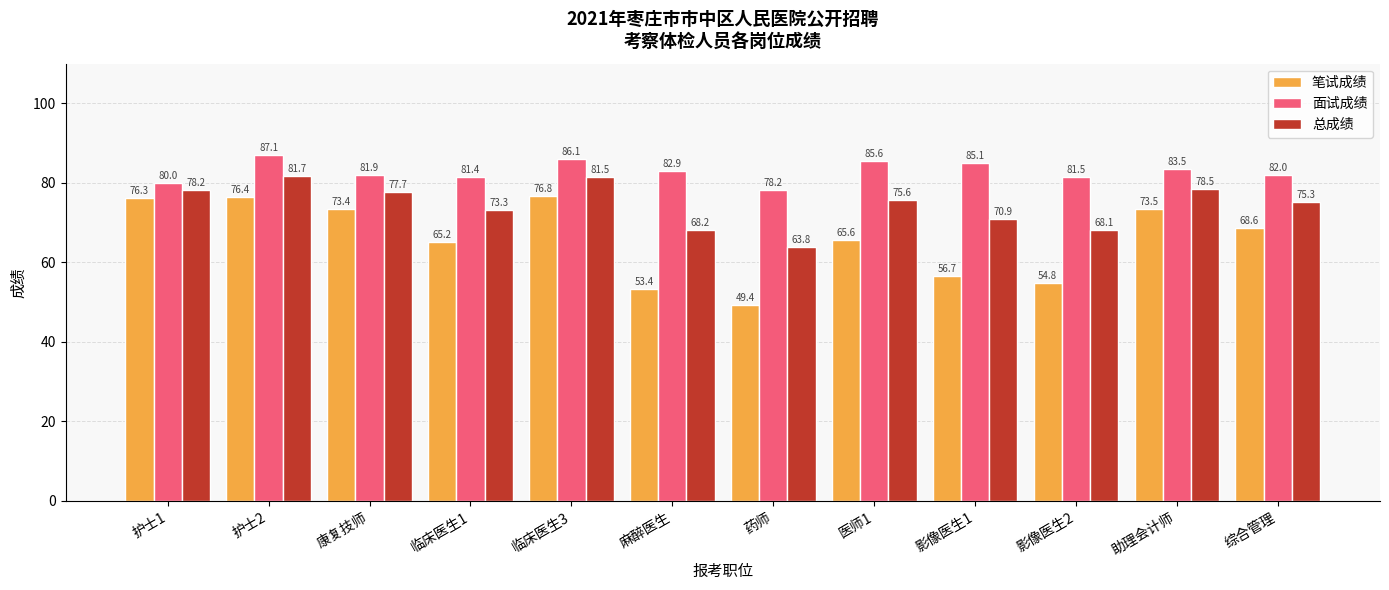

Read the 面试成绩 value at 麻醉医生.

82.9